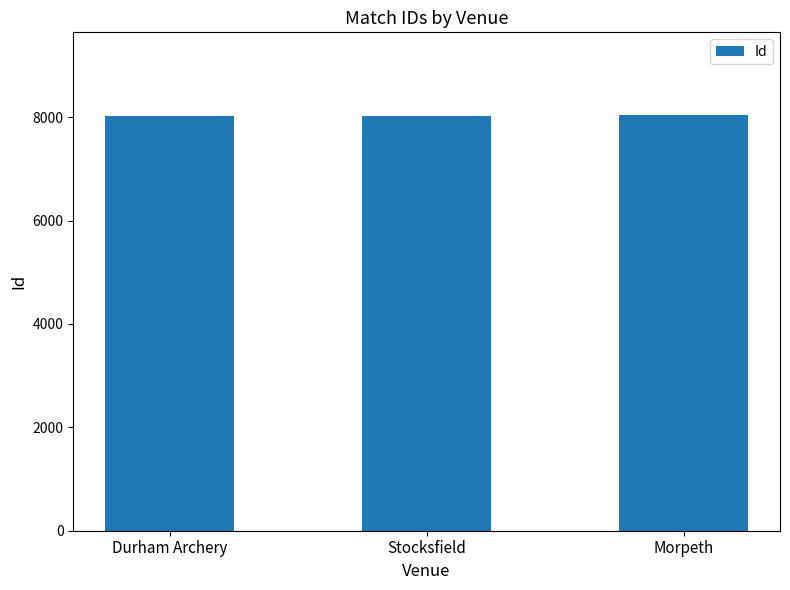

How many values are below 8034?

1